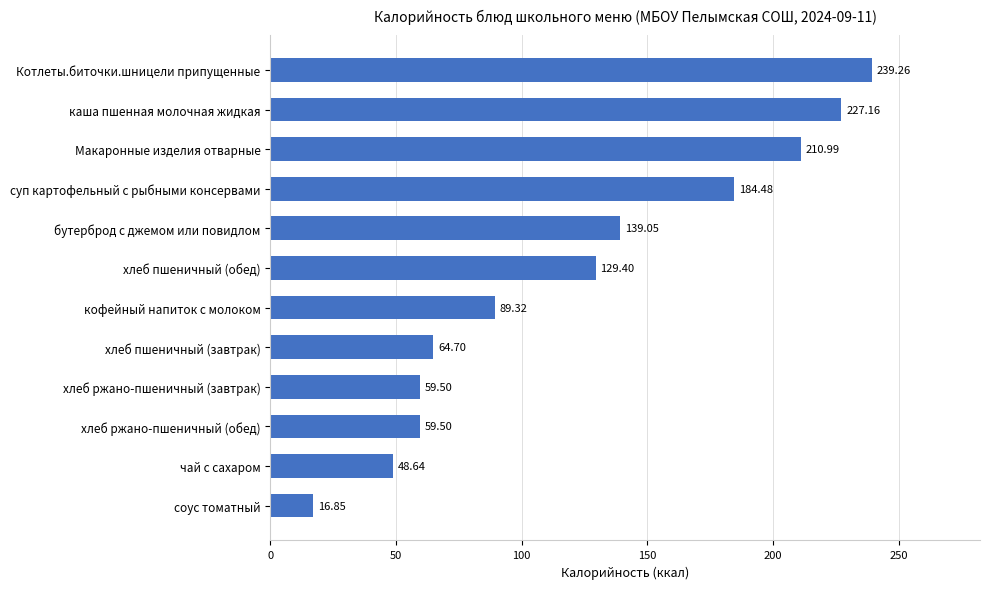

What is the label of the 11th bar from the top?

чай с сахаром